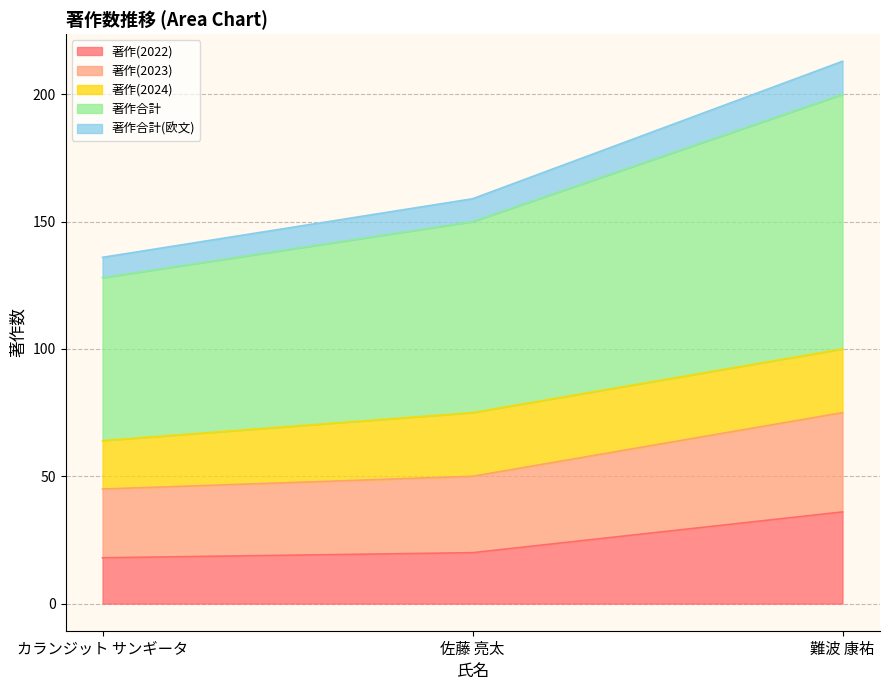

Rank the categories by 著作合計 value from highest to lowest.

難波 康祐, 佐藤 亮太, カランジット サンギータ